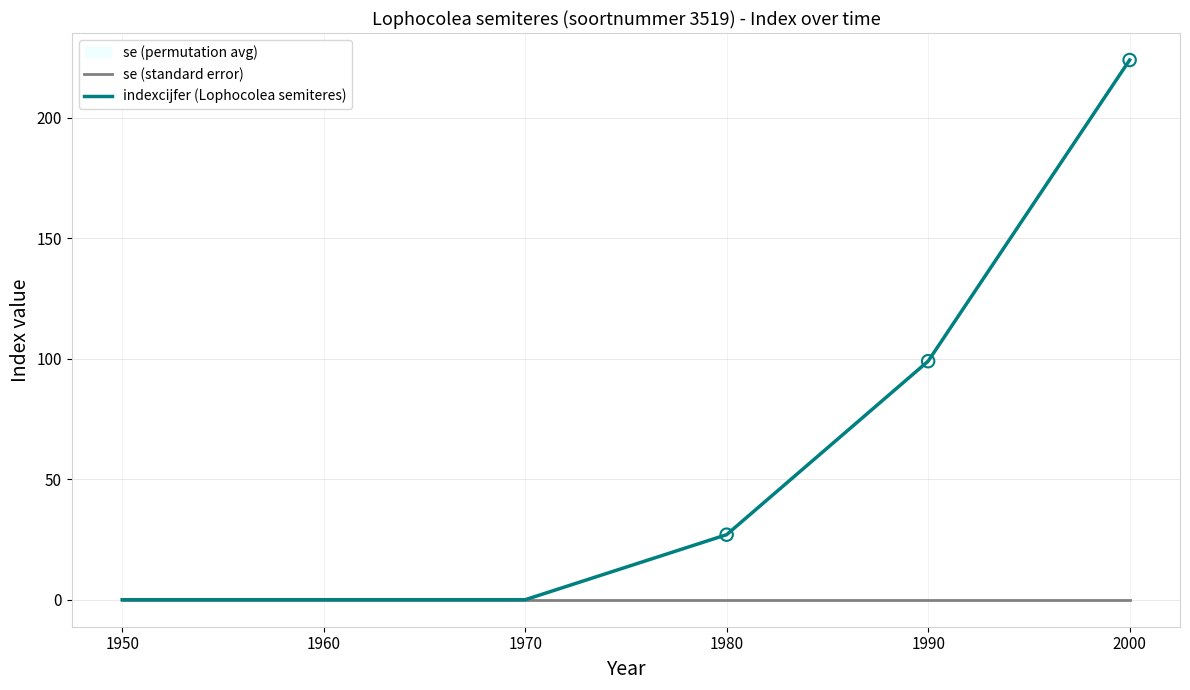

The indexcijfer (Lophocolea semiteres) series shows 224 at 2000. True or false?

True